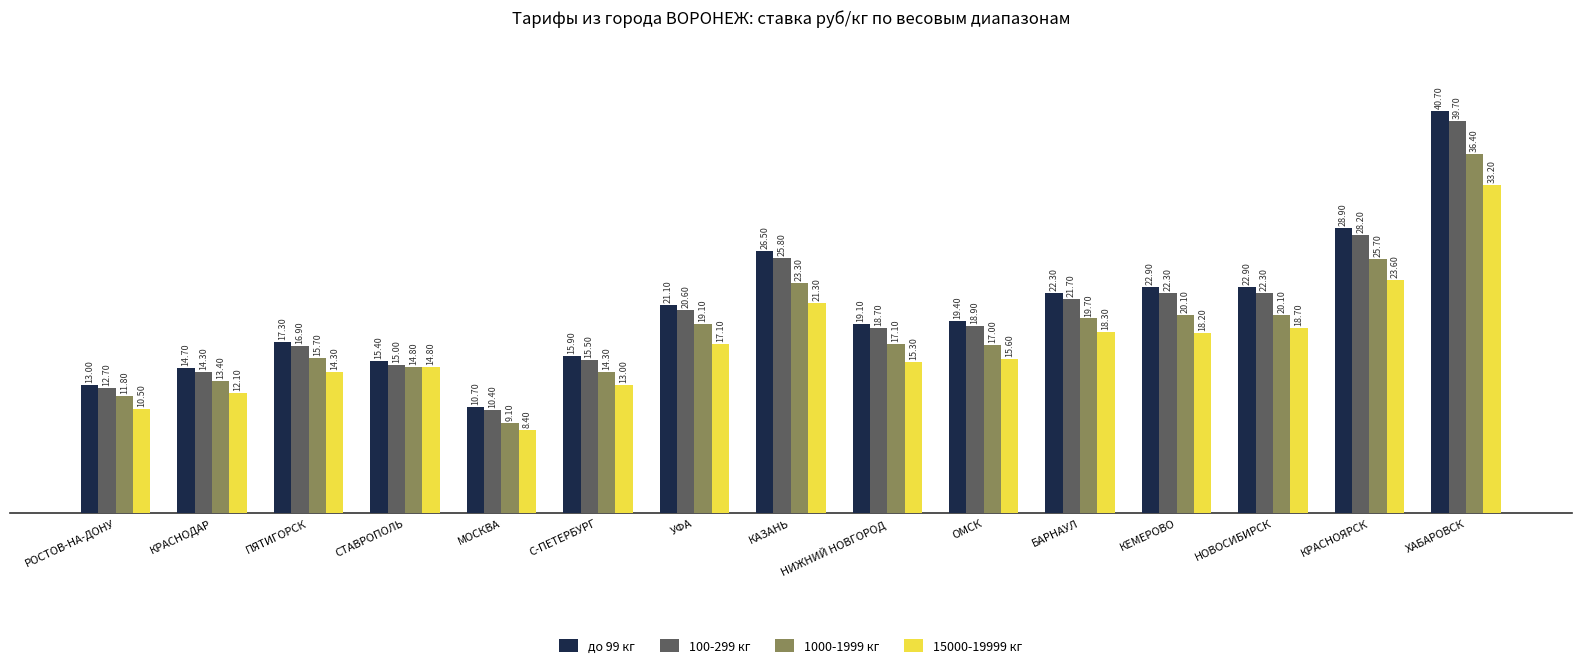

At which category does the chart reach its peak across all series?

ХАБАРОВСК